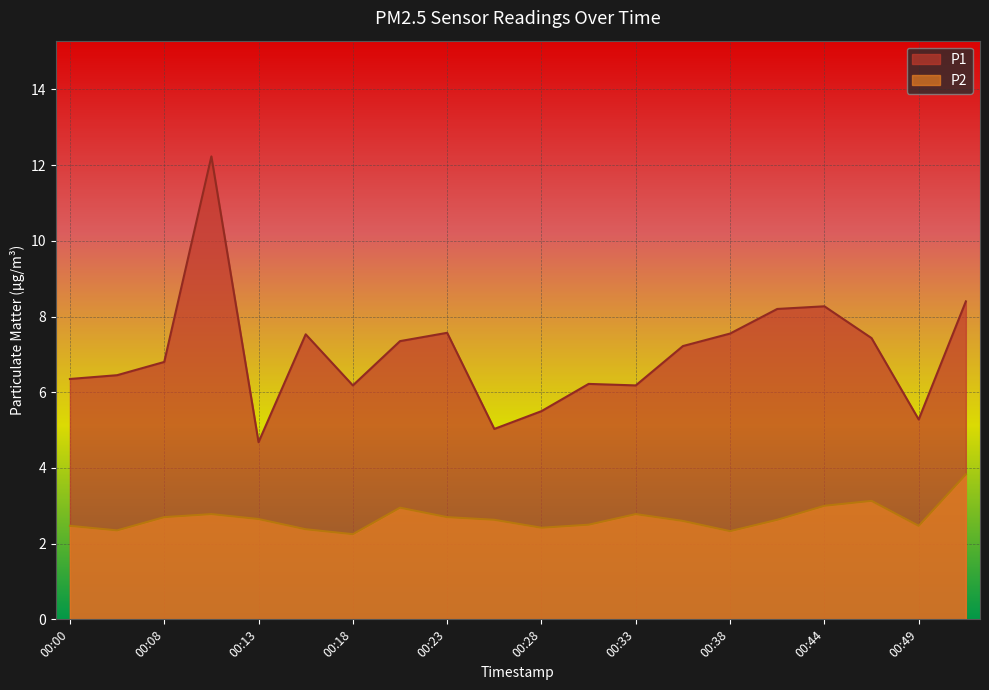

How many interior local peaks does the P1 series have?

5